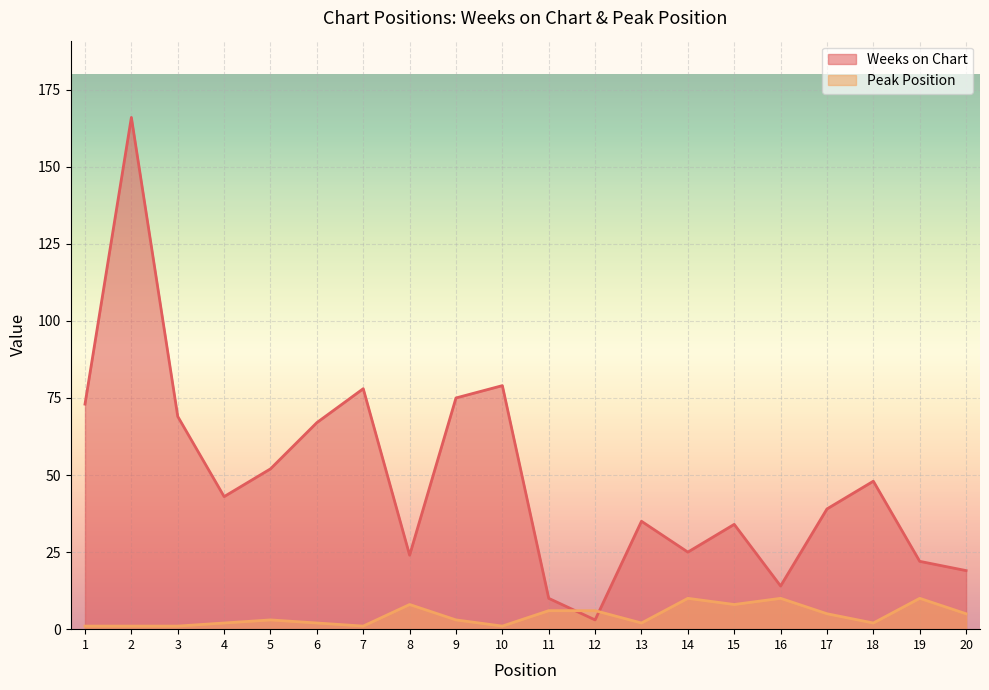

At how many categories does at least one series exceed 115?

1